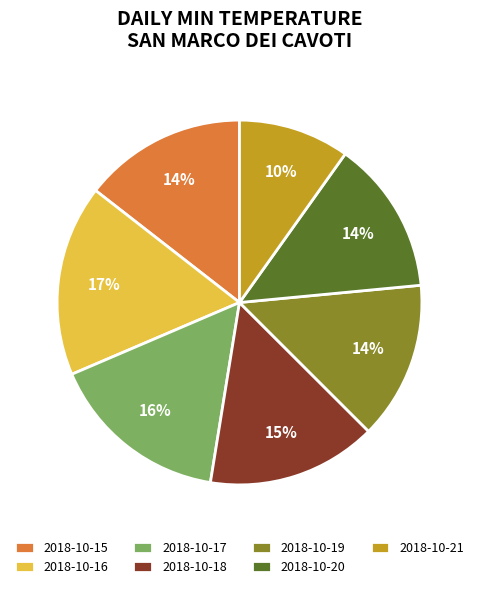

What percentage is the 2018-10-15 slice, to the nearest percent?

14%